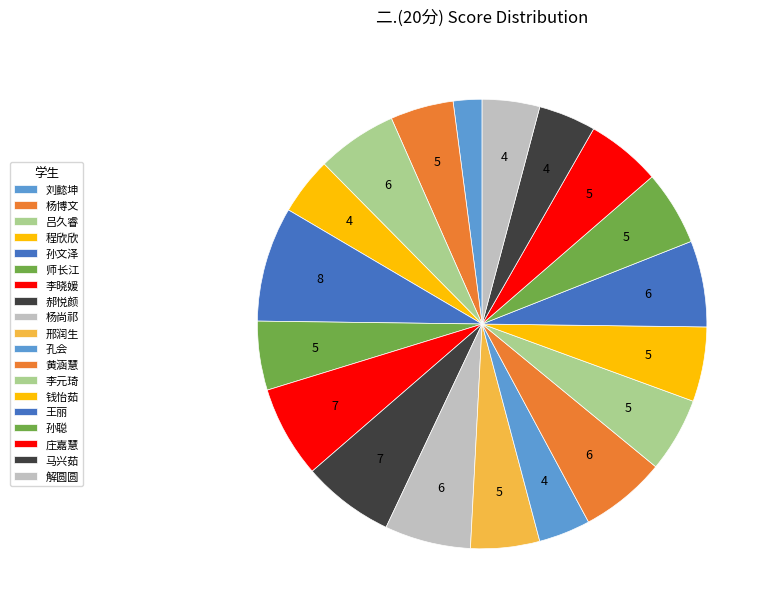

Approximately how many times larger is the value at 吕久睿 compared to 孙聪?

1.1